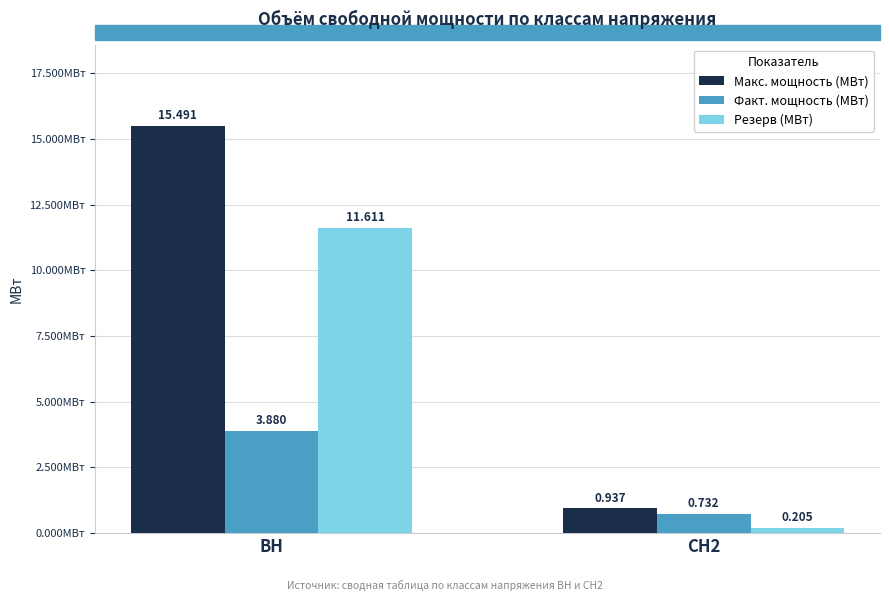

Which series has the largest range (max minus min)?

Макс. мощность (МВт)